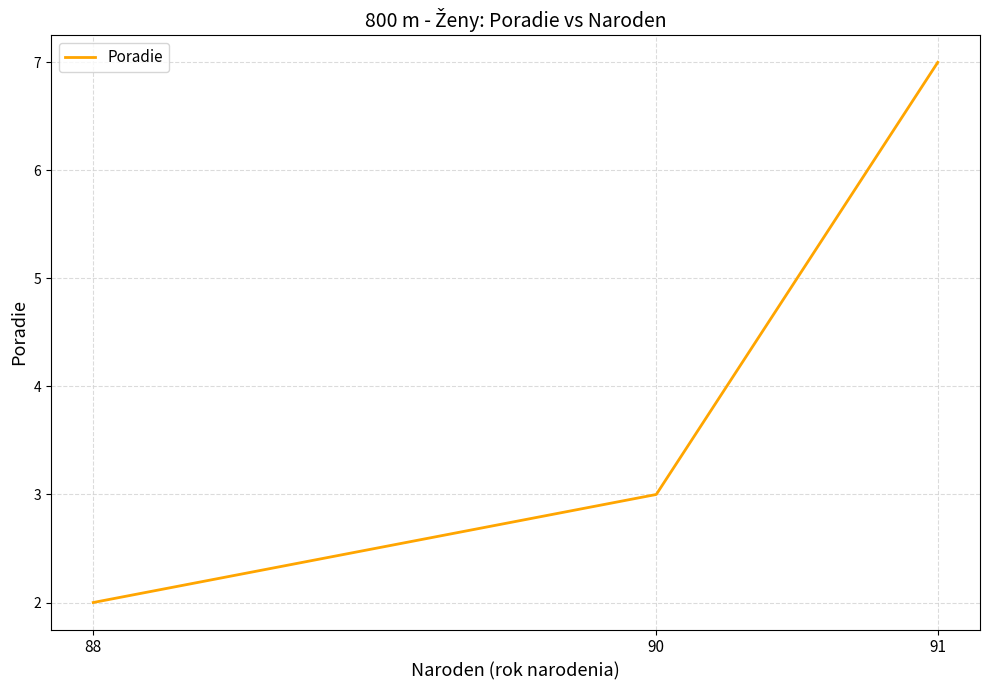

Where is the data nearest to the value 4?

90